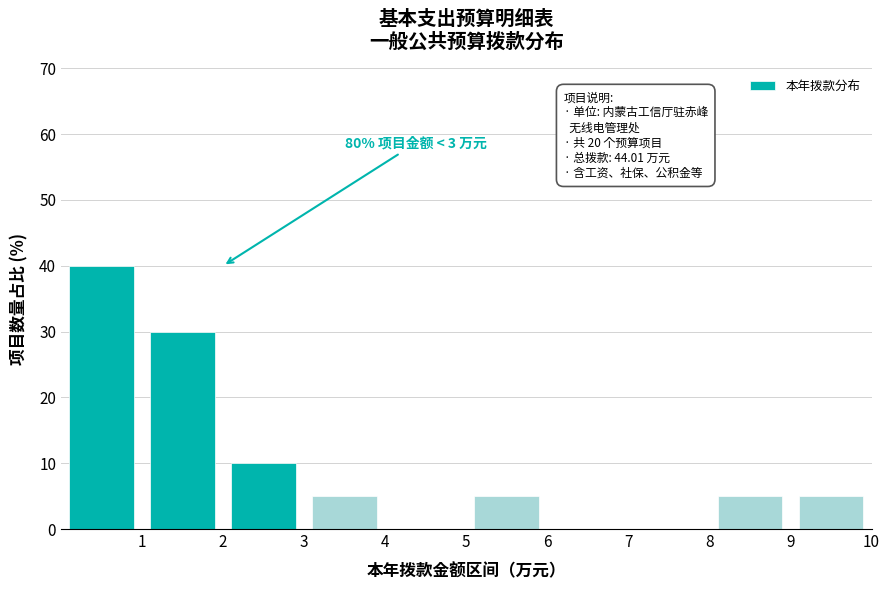

Which range on the x-axis has the tallest bar?

0 to 1